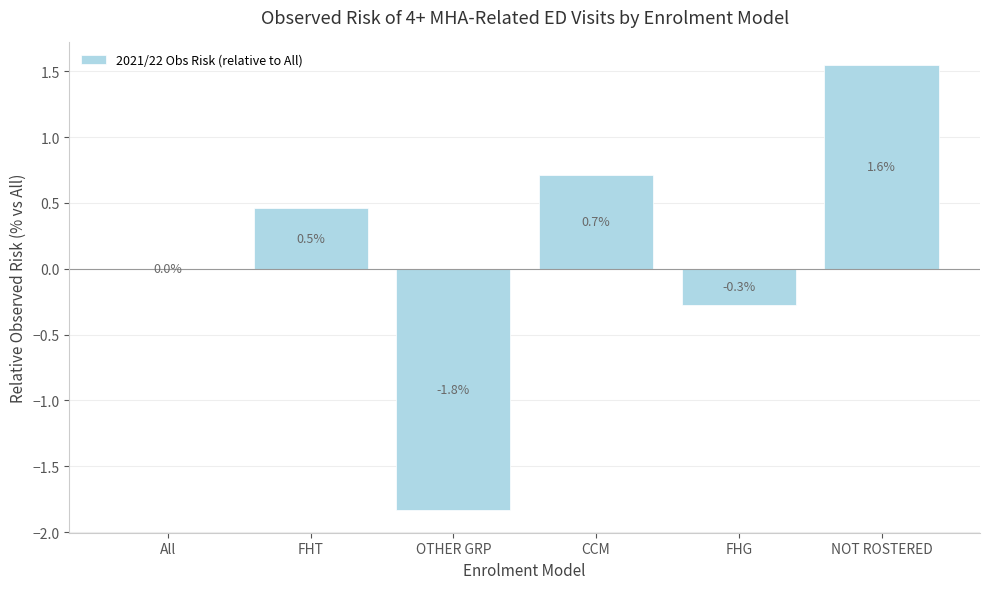

What is the ratio of the value at FHT to the value at NOT ROSTERED?

0.3